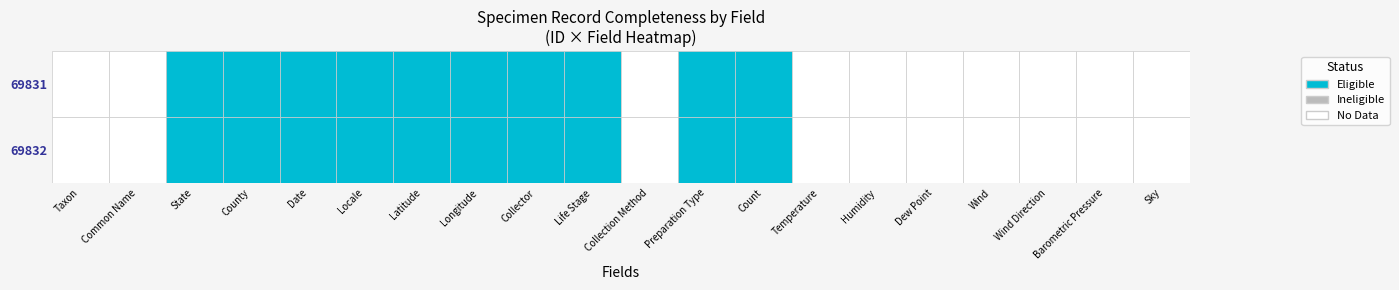

True or false: 69831 has a value of -24.1 at 7.

False